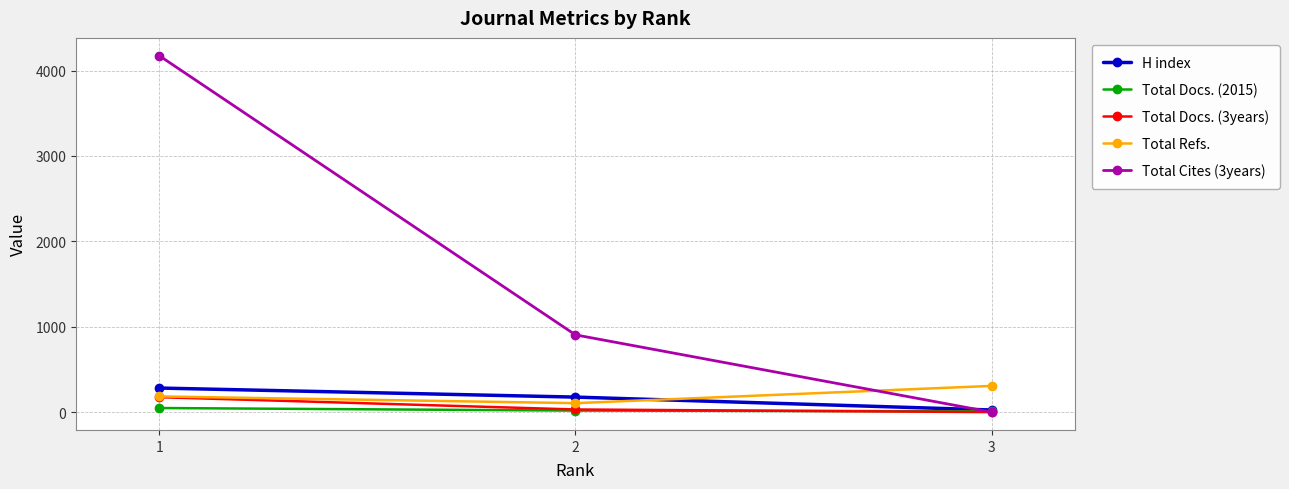

What is the maximum value shown in the chart?

4174